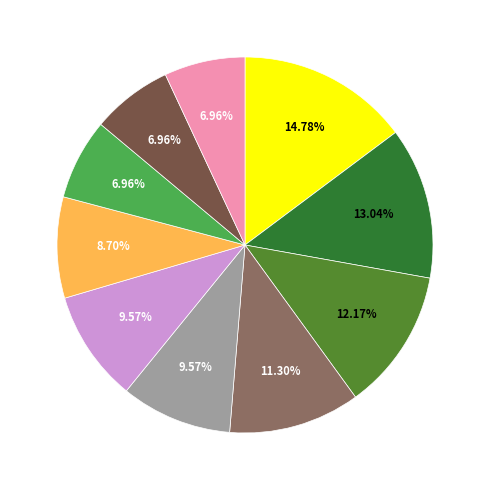

Does any single category account for the majority?

No